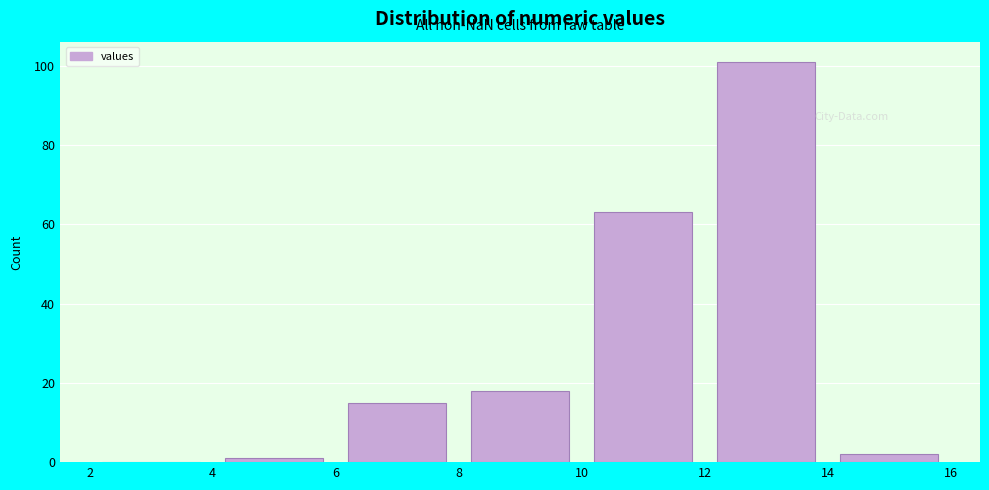

Reading left to right, list every bar in this chart as the range it spans on the x-axis followed by its height. The values are not printed on the chart, so give them approximately, as read against the axis.

2 to 4: 0
4 to 6: under 2
6 to 8: 16
8 to 10: 18
10 to 12: 64
12 to 14: 102
14 to 16: 2